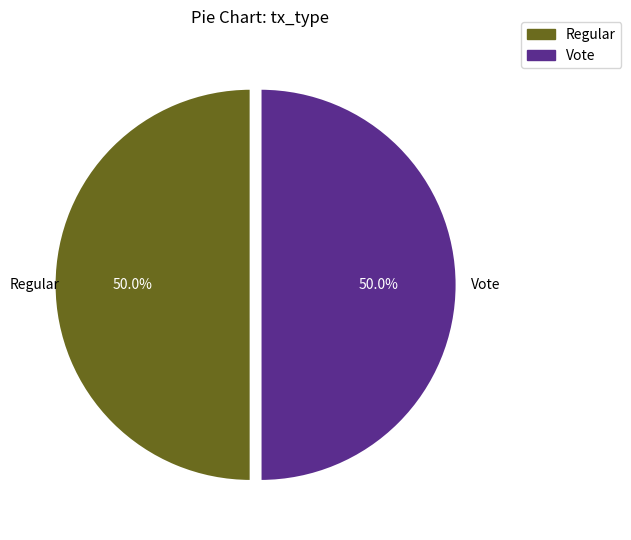

How much of the chart is everything except Vote?

50.0%